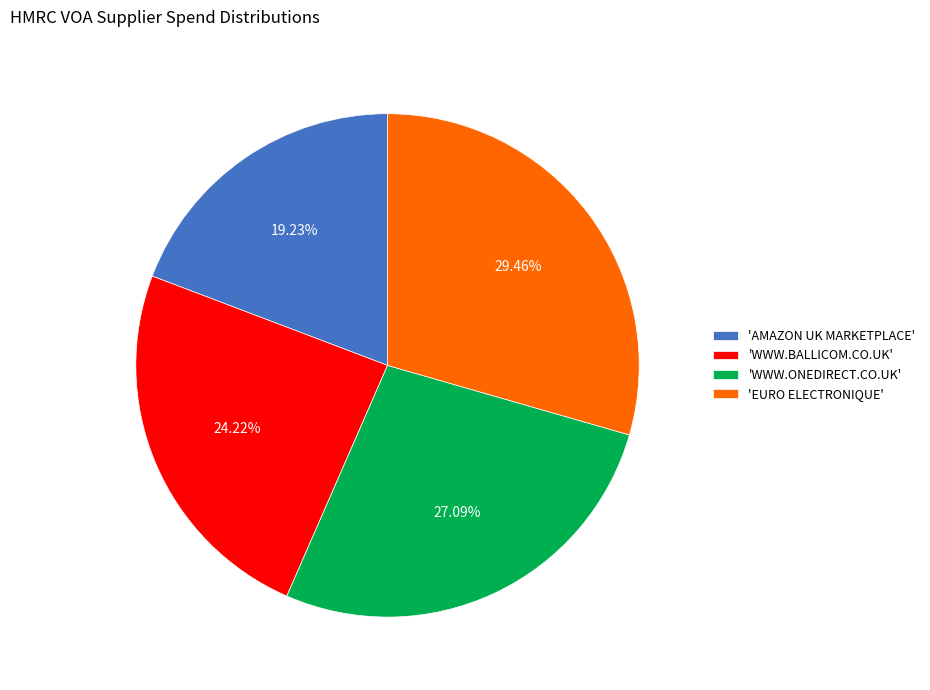

Which has a higher value, 'EURO ELECTRONIQUE' or 'WWW.ONEDIRECT.CO.UK'?

'EURO ELECTRONIQUE'